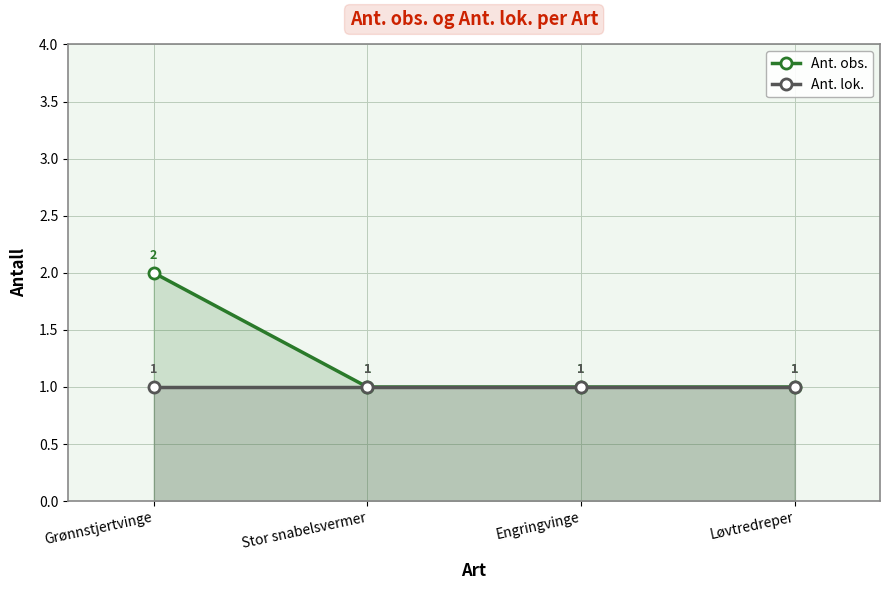

Which series has the largest range (max minus min)?

Ant. obs.